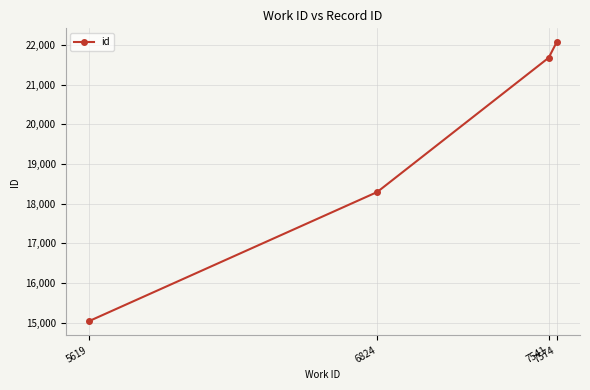

How many lines are shown in the chart?

1